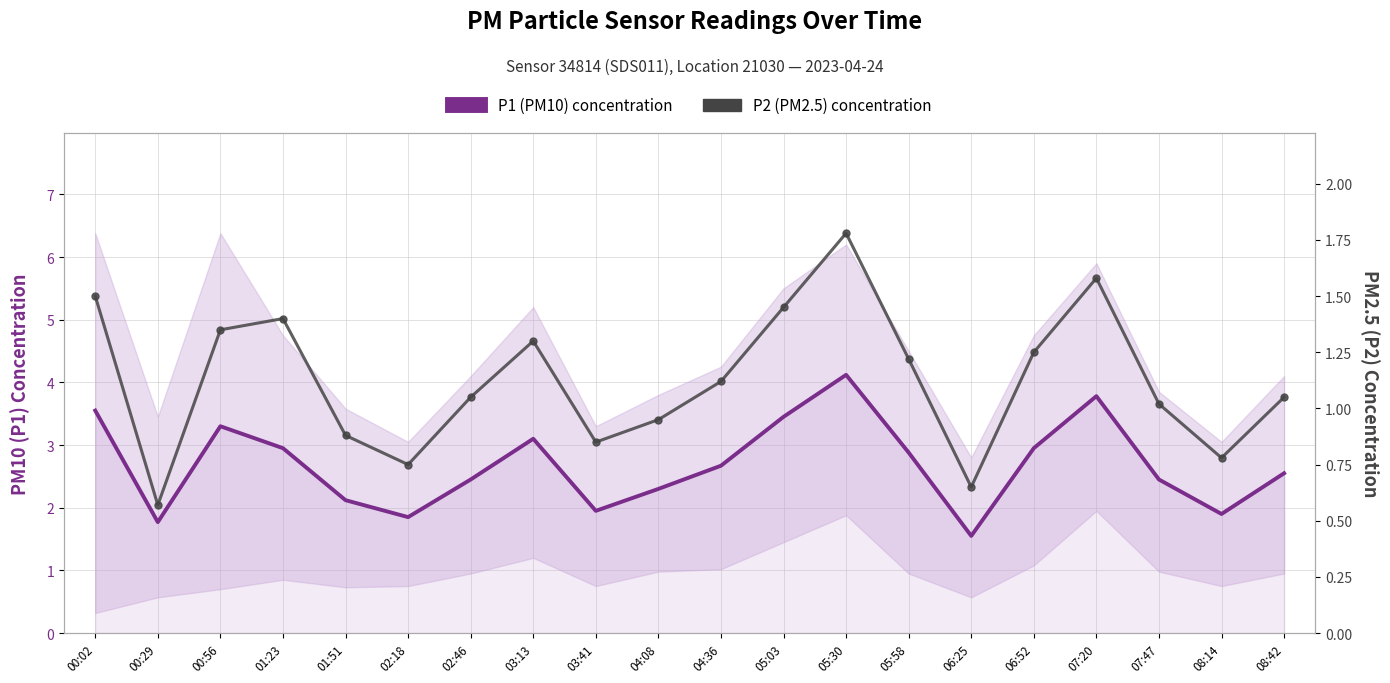

At how many categories does at least one series exceed 3?

6